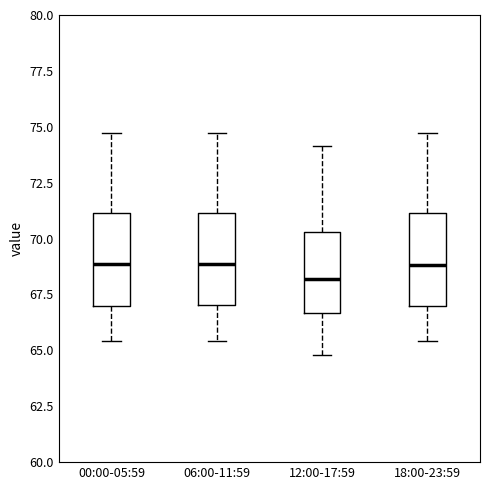

Reading left to right, read every box against the y-axis: the position of its median line, the range the box covers, and the ends of its whiskers. The values are not printed on the chart, so give them approximately, as read against the axis.

00:00-05:59: median 69.0, box 67.0 to 71.0, whiskers 65.5 to 74.5
06:00-11:59: median 69.0, box 67.0 to 71.0, whiskers 65.5 to 74.5
12:00-17:59: median 68.0, box 66.5 to 70.5, whiskers 65.0 to 74.0
18:00-23:59: median 69.0, box 67.0 to 71.0, whiskers 65.5 to 74.5